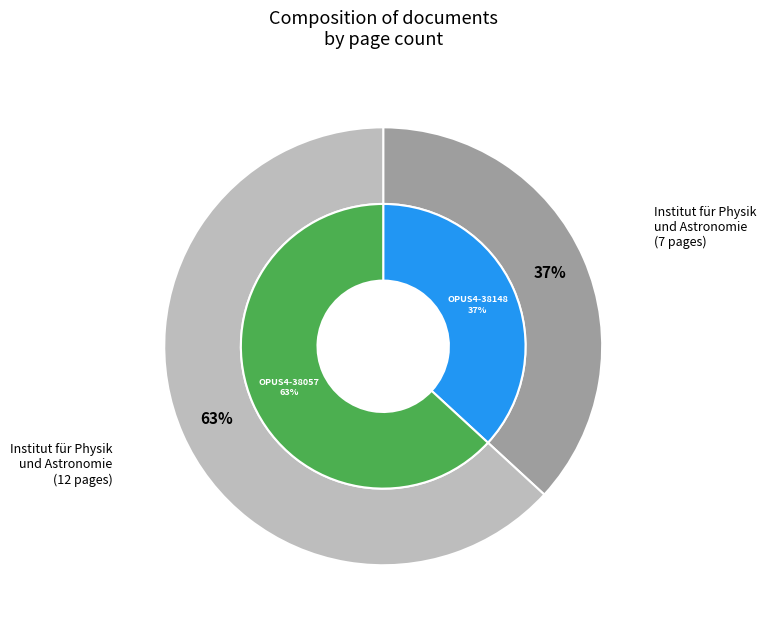

What is the smallest slice in the pie chart?

OPUS4-38148